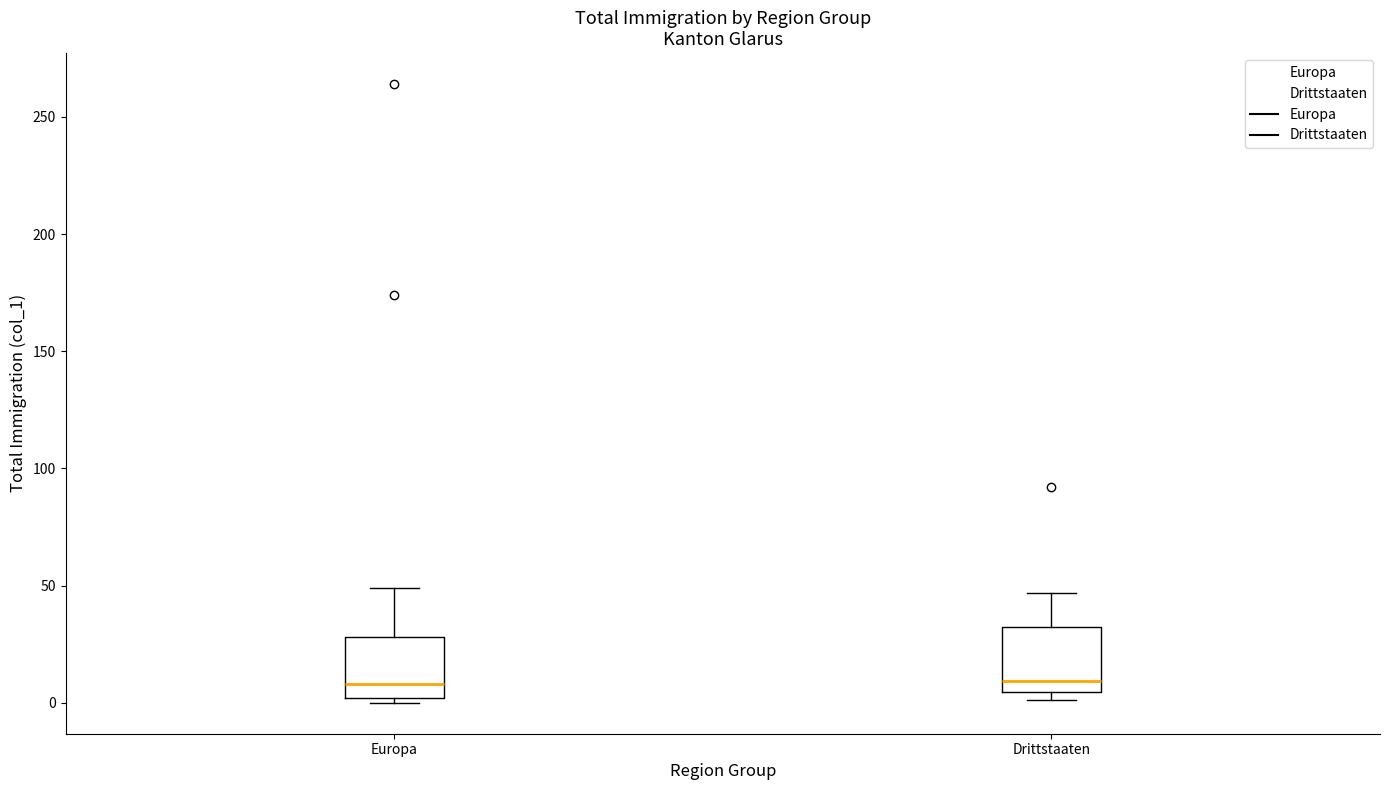

Reading left to right, transcribe this box plot: for each box, give where its median line is, the range the box spans, and where its two whiskers end, as read against the y-axis. The values are not printed on the chart, so give them approximately, as read against the axis.

Europa: median 10, box 0 to 30, whiskers 0 (just below the box's lower edge) to 50
Drittstaaten: median 10, box 5 to 30, whiskers 0 to 45